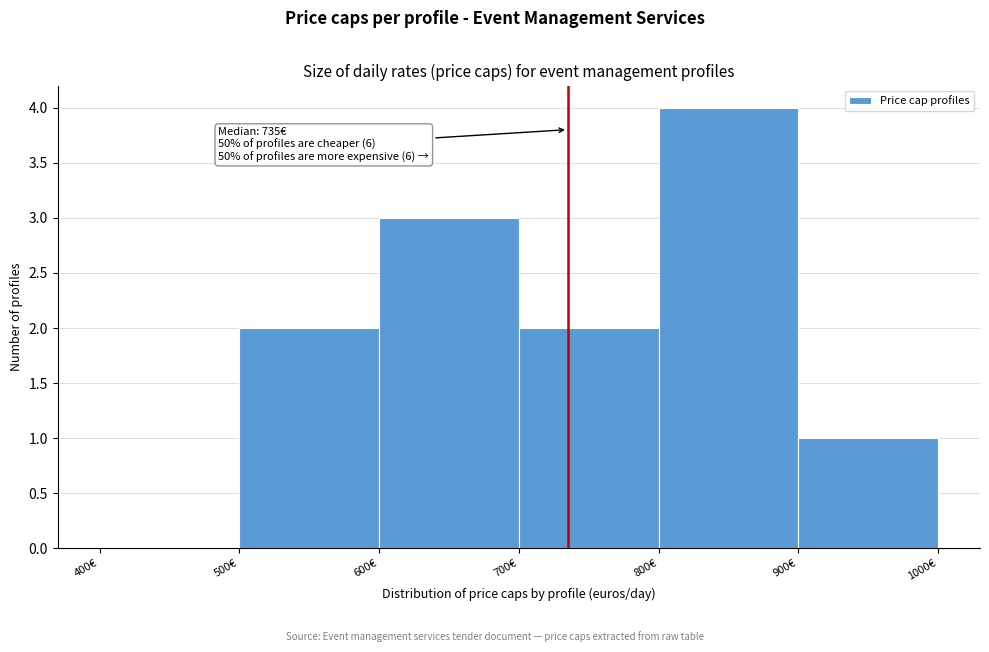

Over which range of the x-axis is the bar tallest?

800 to 900